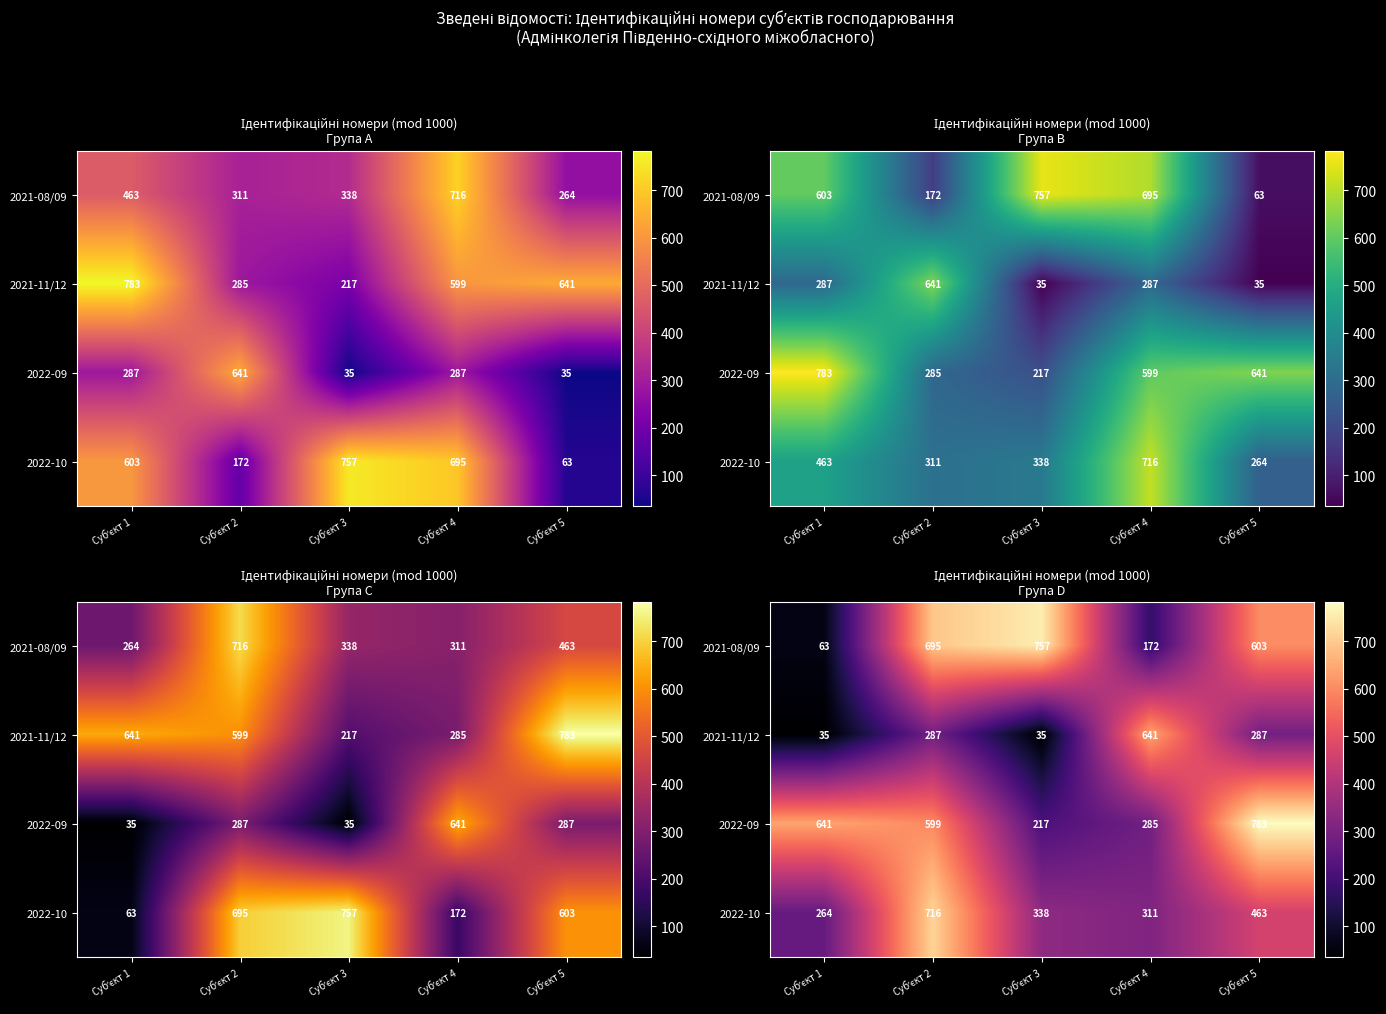

What is the total value across all series at Субʼєкт 1?

1003